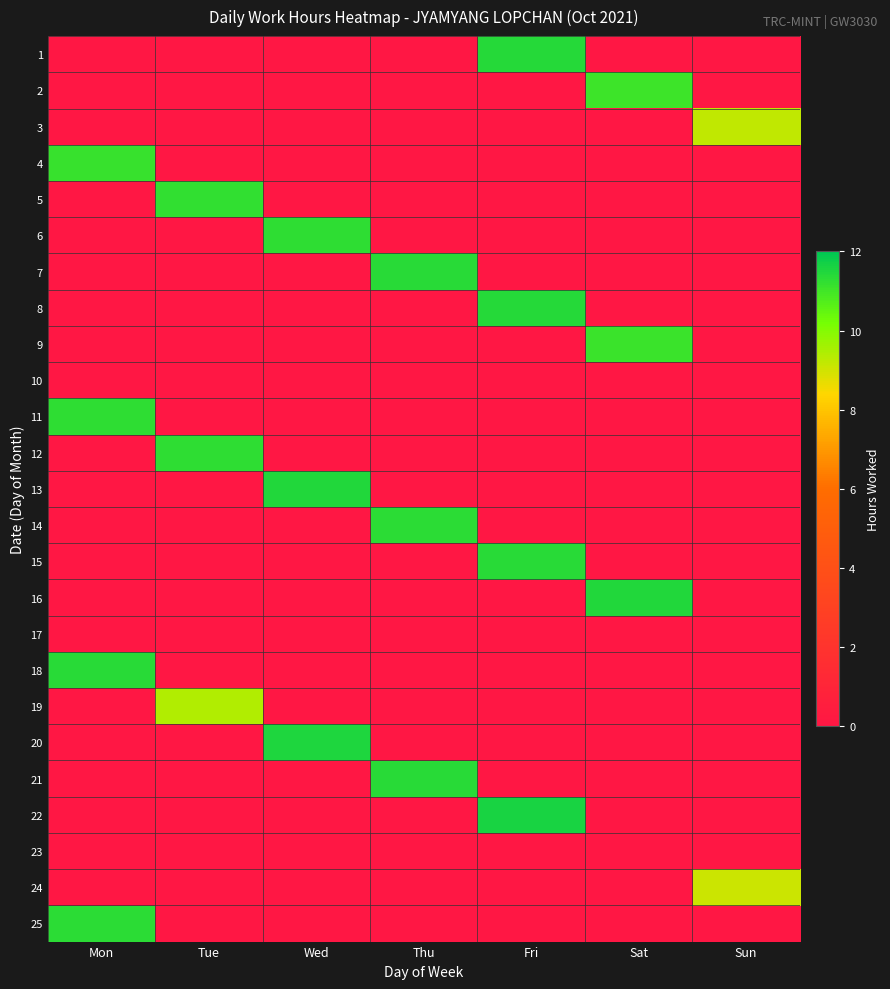

Reading left to right, what are all the values shown in this chart?

1: Mon=0.0	Tue=0.0	Wed=0.0	Thu=0.0	Fri=11.4	Sat=0.0	Sun=0.0
2: Mon=0.0	Tue=0.0	Wed=0.0	Thu=0.0	Fri=0.0	Sat=11.0	Sun=0.0
3: Mon=0.0	Tue=0.0	Wed=0.0	Thu=0.0	Fri=0.0	Sat=0.0	Sun=9.2
4: Mon=11.1	Tue=0.0	Wed=0.0	Thu=0.0	Fri=0.0	Sat=0.0	Sun=0.0
5: Mon=0.0	Tue=11.2	Wed=0.0	Thu=0.0	Fri=0.0	Sat=0.0	Sun=0.0
6: Mon=0.0	Tue=0.0	Wed=11.3	Thu=0.0	Fri=0.0	Sat=0.0	Sun=0.0
7: Mon=0.0	Tue=0.0	Wed=0.0	Thu=11.4	Fri=0.0	Sat=0.0	Sun=0.0
8: Mon=0.0	Tue=0.0	Wed=0.0	Thu=0.0	Fri=11.4	Sat=0.0	Sun=0.0
9: Mon=0.0	Tue=0.0	Wed=0.0	Thu=0.0	Fri=0.0	Sat=11.1	Sun=0.0
10: Mon=0.0	Tue=0.0	Wed=0.0	Thu=0.0	Fri=0.0	Sat=0.0	Sun=0.0
11: Mon=11.3	Tue=0.0	Wed=0.0	Thu=0.0	Fri=0.0	Sat=0.0	Sun=0.0
12: Mon=0.0	Tue=11.3	Wed=0.0	Thu=0.0	Fri=0.0	Sat=0.0	Sun=0.0
13: Mon=0.0	Tue=0.0	Wed=11.5	Thu=0.0	Fri=0.0	Sat=0.0	Sun=0.0
14: Mon=0.0	Tue=0.0	Wed=0.0	Thu=11.3	Fri=0.0	Sat=0.0	Sun=0.0
15: Mon=0.0	Tue=0.0	Wed=0.0	Thu=0.0	Fri=11.4	Sat=0.0	Sun=0.0
16: Mon=0.0	Tue=0.0	Wed=0.0	Thu=0.0	Fri=0.0	Sat=11.4	Sun=0.0
17: Mon=0.0	Tue=0.0	Wed=0.0	Thu=0.0	Fri=0.0	Sat=0.0	Sun=0.0
18: Mon=11.4	Tue=0.0	Wed=0.0	Thu=0.0	Fri=0.0	Sat=0.0	Sun=0.0
19: Mon=0.0	Tue=9.4	Wed=0.0	Thu=0.0	Fri=0.0	Sat=0.0	Sun=0.0
20: Mon=0.0	Tue=0.0	Wed=11.5	Thu=0.0	Fri=0.0	Sat=0.0	Sun=0.0
21: Mon=0.0	Tue=0.0	Wed=0.0	Thu=11.4	Fri=0.0	Sat=0.0	Sun=0.0
22: Mon=0.0	Tue=0.0	Wed=0.0	Thu=0.0	Fri=11.6	Sat=0.0	Sun=0.0
23: Mon=0.0	Tue=0.0	Wed=0.0	Thu=0.0	Fri=0.0	Sat=0.0	Sun=0.0
24: Mon=0.0	Tue=0.0	Wed=0.0	Thu=0.0	Fri=0.0	Sat=0.0	Sun=9.1
25: Mon=11.3	Tue=0.0	Wed=0.0	Thu=0.0	Fri=0.0	Sat=0.0	Sun=0.0